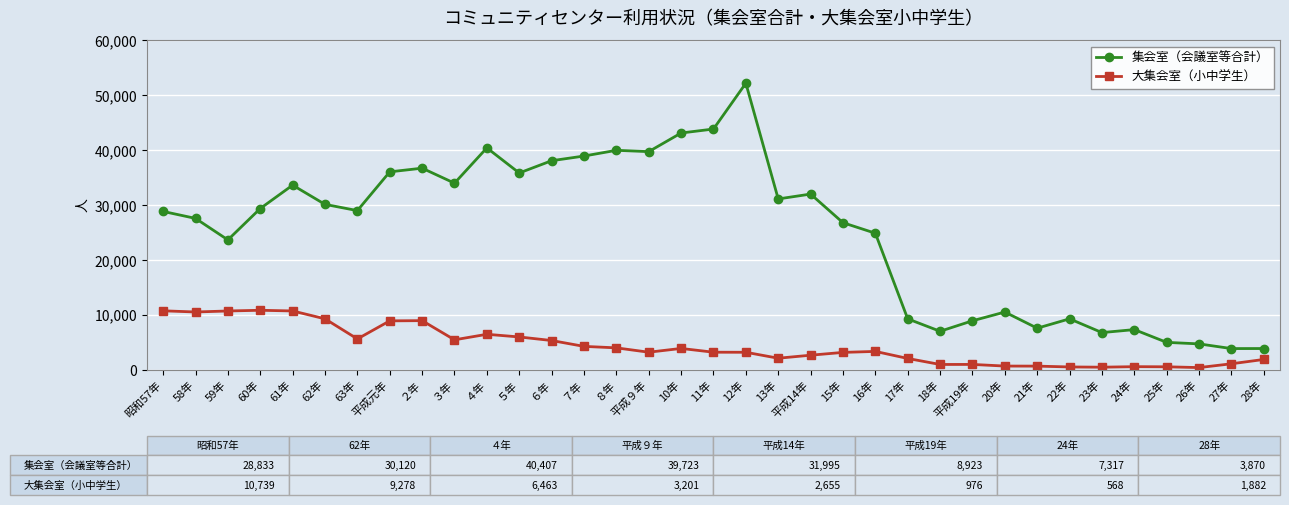

Rank the series by their average value, from highest to lowest.

集会室（会議室等合計）, 大集会室（小中学生）